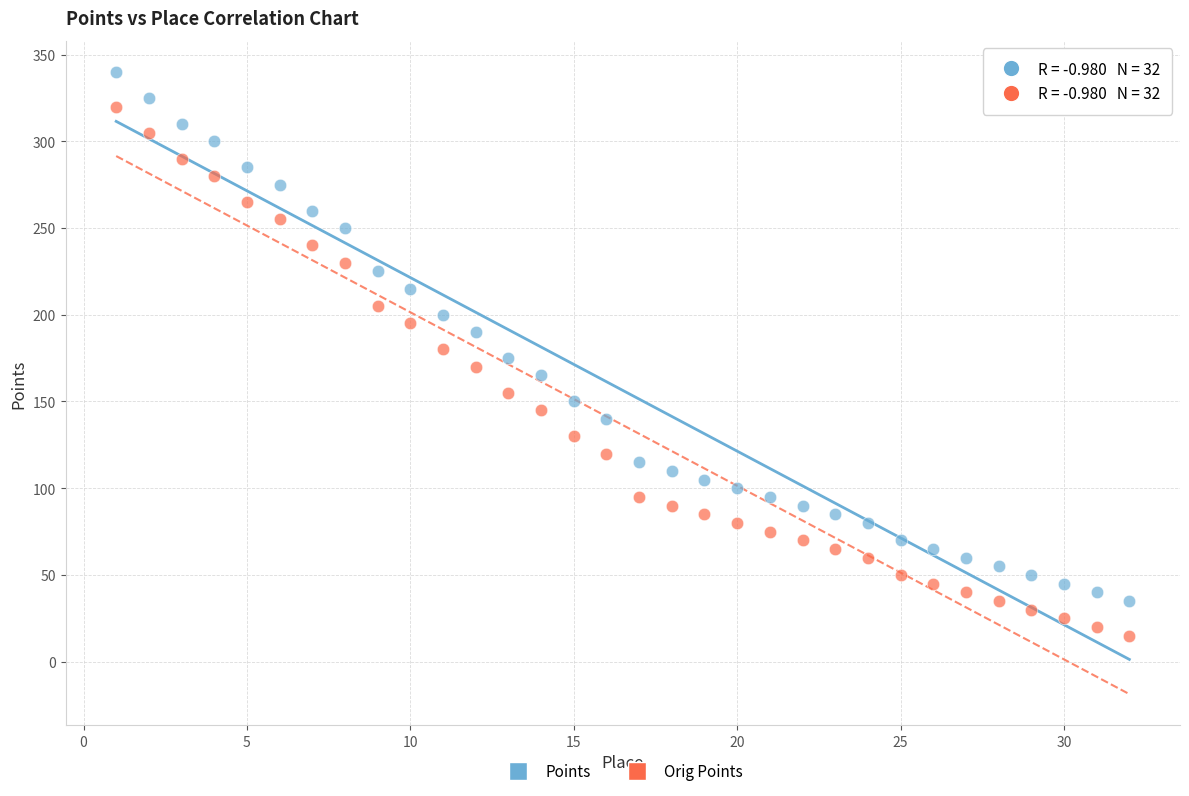

Across all data points, what is the range of X values (max minus min)?

31